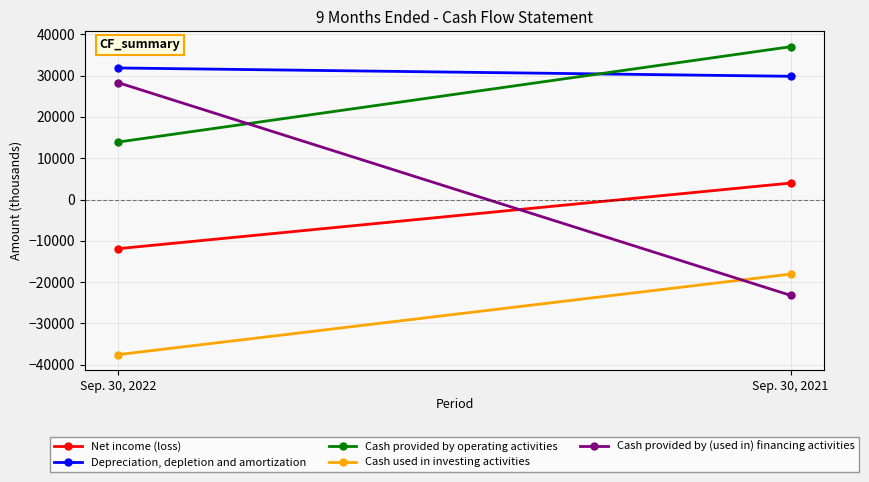

What is the difference between the highest and lowest values at Sep. 30, 2022?

69468